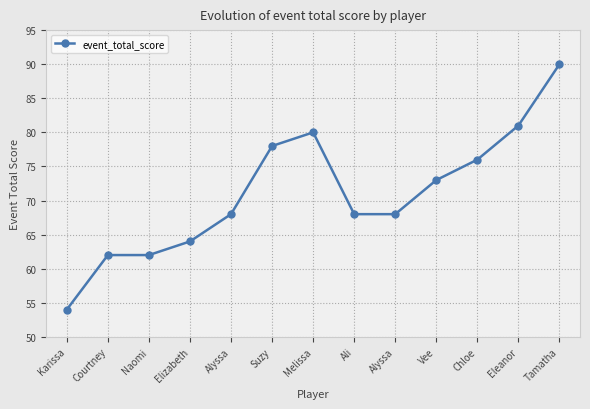

How many lines are shown in the chart?

1